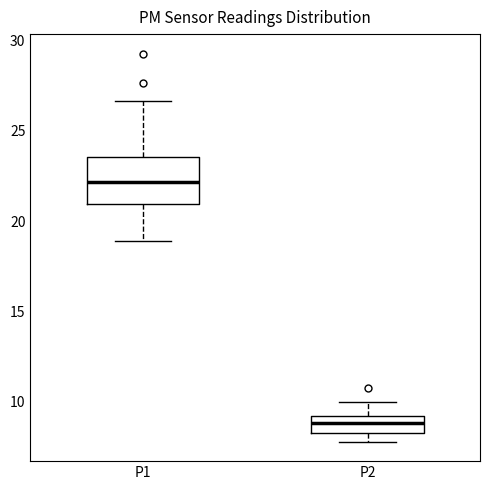

Where is the upper edge of the box for P2 on the y-axis? The values are not printed on the chart, so give them approximately, as read against the axis.

9.0